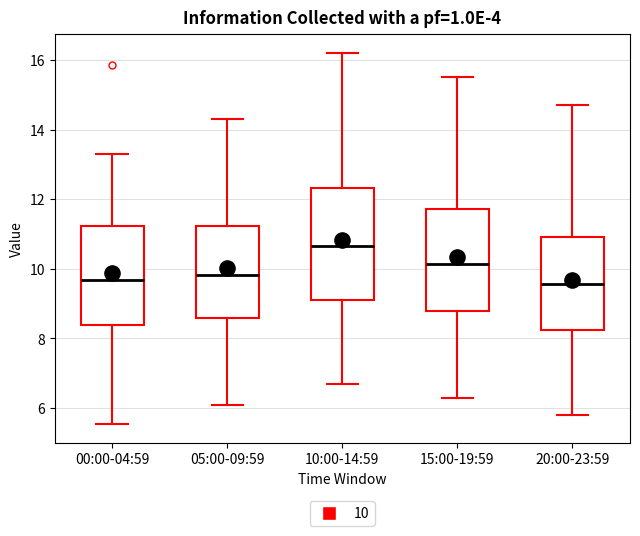

Which box is the tallest, from its lower edge to its upper edge?

10:00-14:59